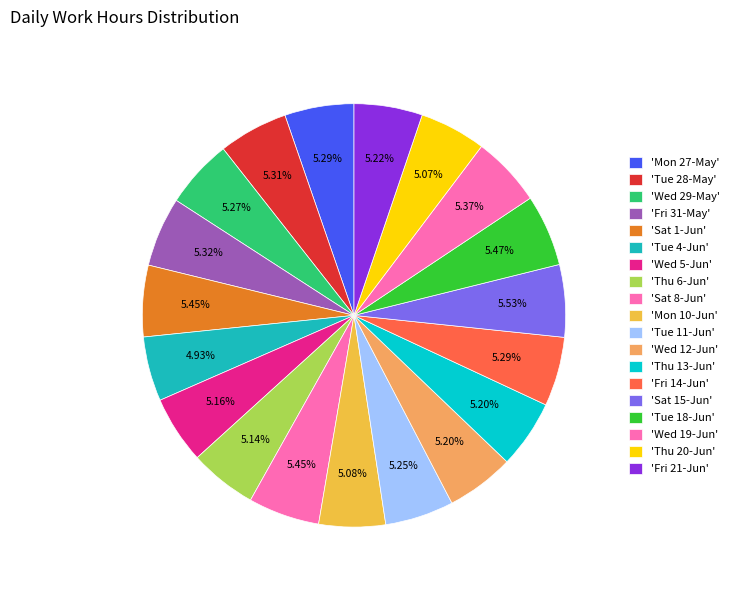

Count the number of slices in the pie.

19